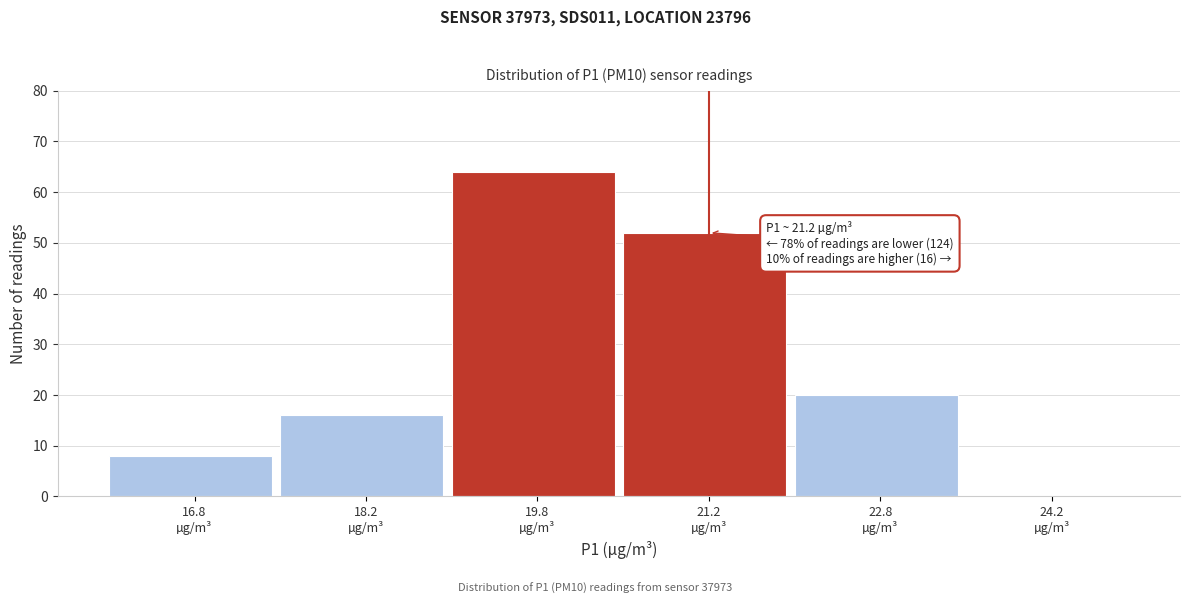

Which range on the x-axis has the tallest bar?

19.0 to 20.5